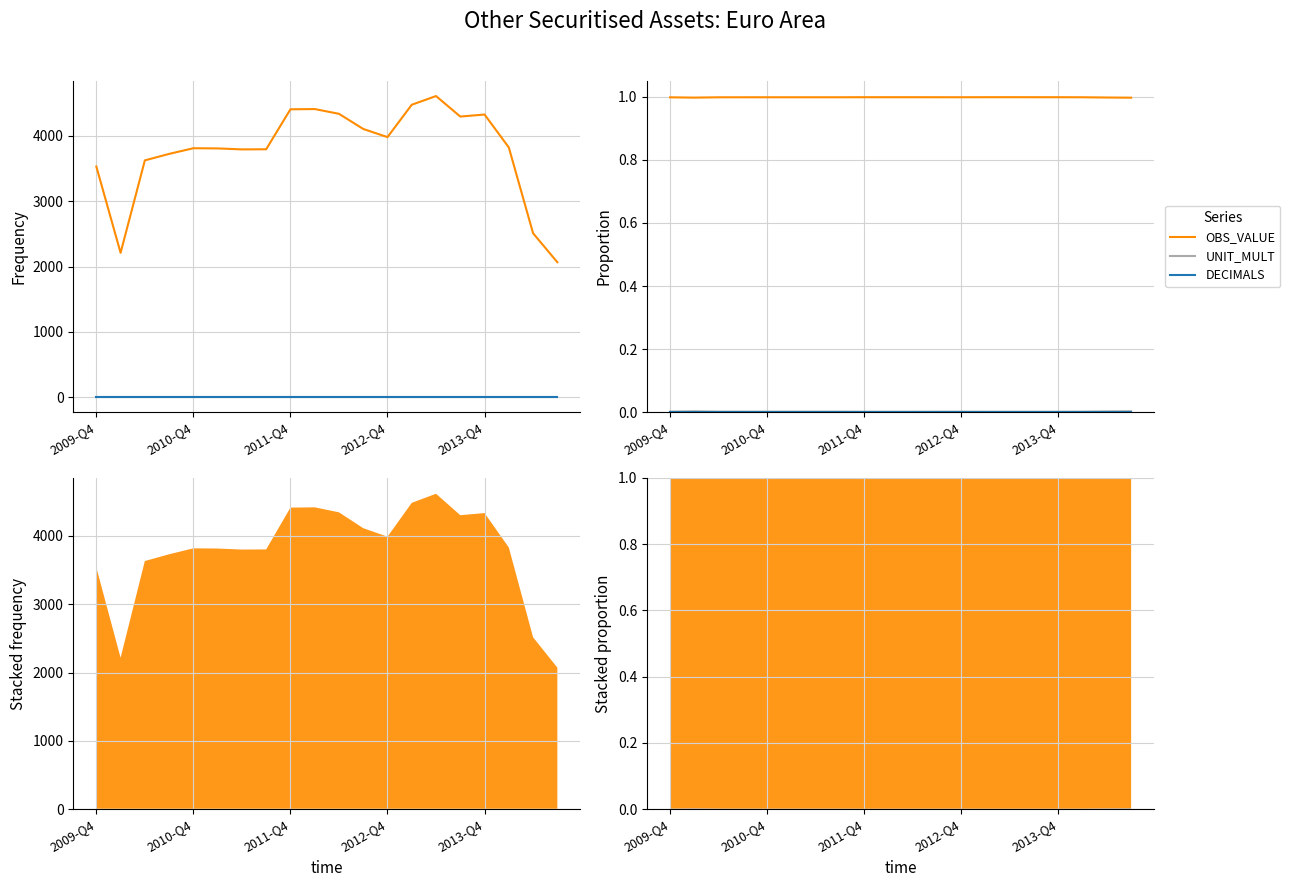

True or false: OBS_VALUE has a value of 0.6 at 15.

False